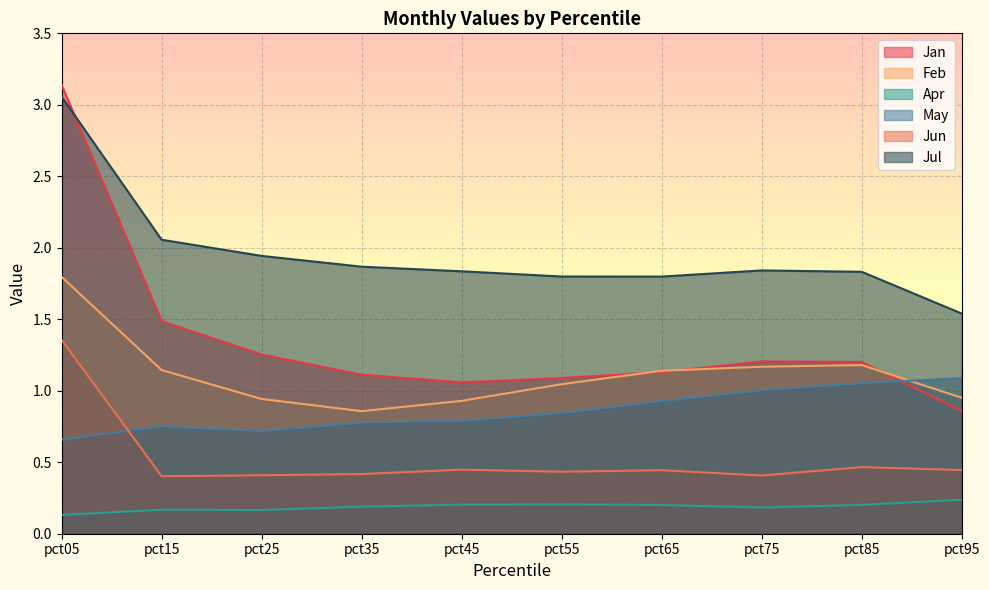

How many lines are shown in the chart?

6